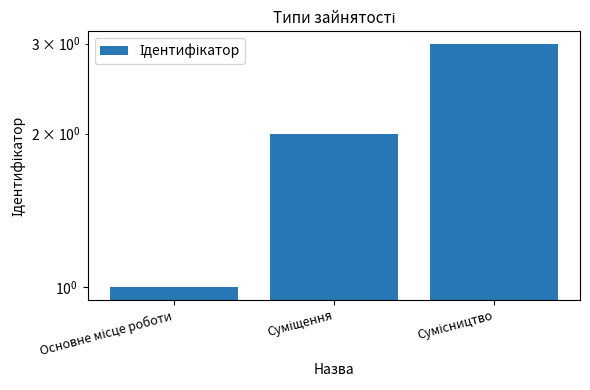

What is the change in value from Основне місце роботи to Сумісництво?

+2